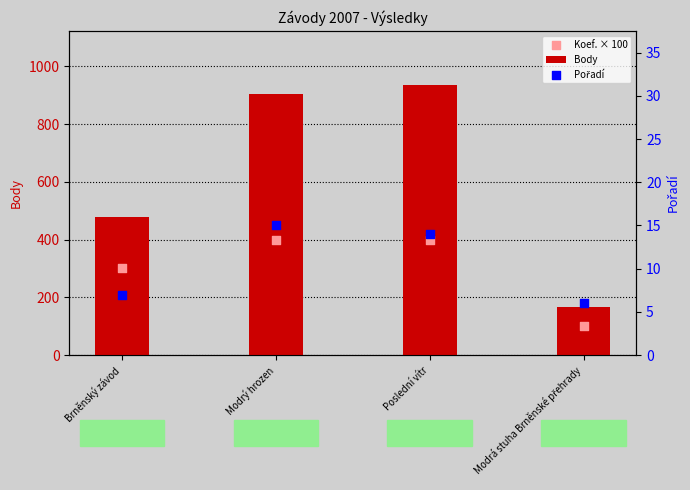

At which category is the sum across all series the highest?

Poslední vítr